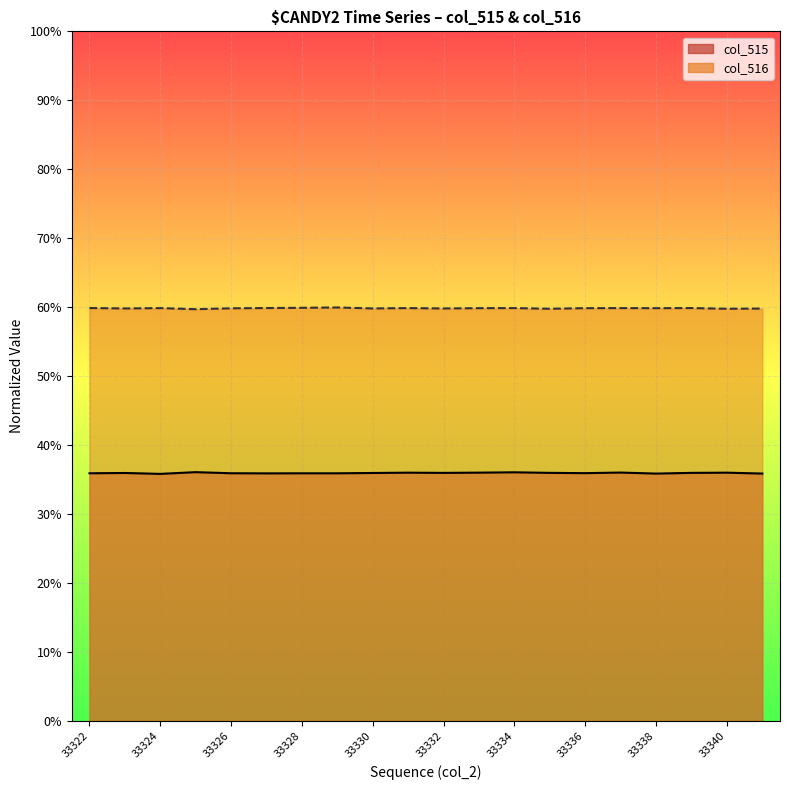

Is it true that col_515 line equals 0.4 at 33336?

True